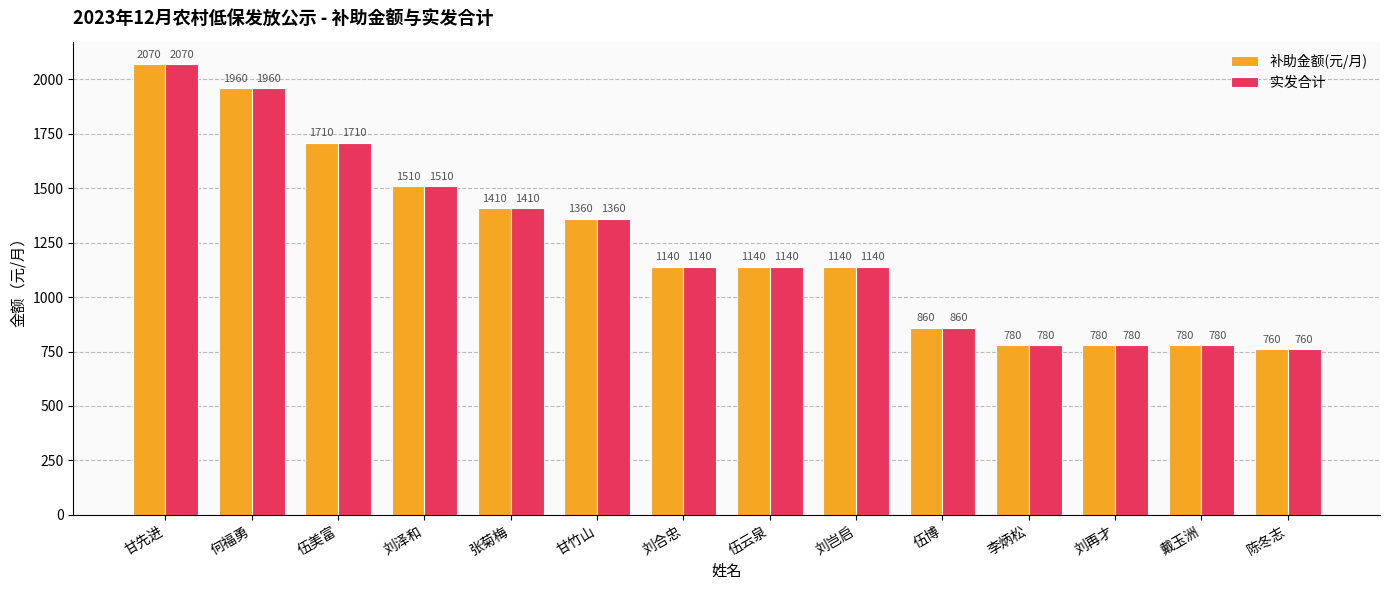

Reading left to right, what are all the values shown in this chart?

补助金额(元/月): 2070	1960	1710	1510	1410	1360	1140	1140	1140	860	780	780	780	760
实发合计: 2070	1960	1710	1510	1410	1360	1140	1140	1140	860	780	780	780	760